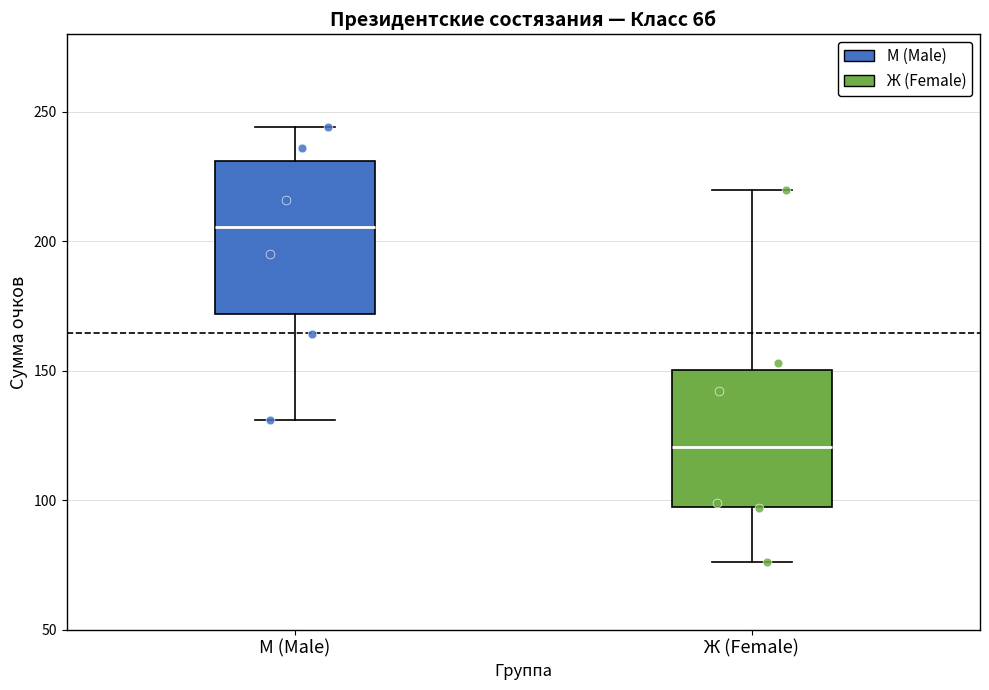

Reading left to right, transcribe this box plot: for each box, give where its median line is, the range the box spans, and where its two whiskers end, as read against the y-axis. The values are not printed on the chart, so give them approximately, as read against the axis.

М (Male): median 205, box 170 to 230, whiskers 130 to 245
Ж (Female): median 120, box 100 to 150, whiskers 75 to 220